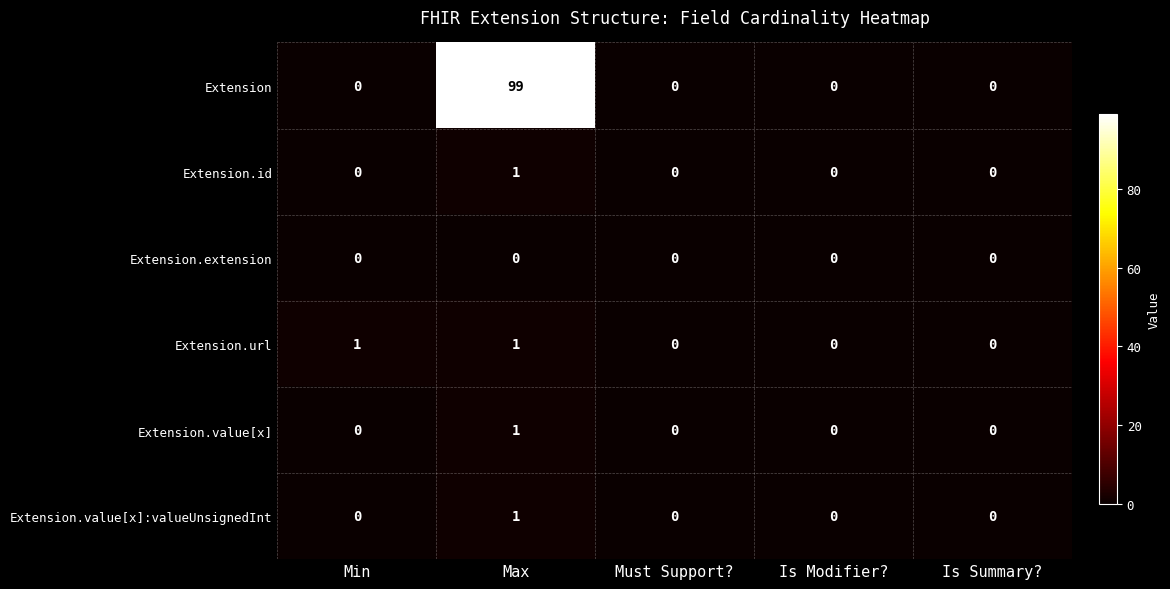

Which series has the largest range (max minus min)?

Extension